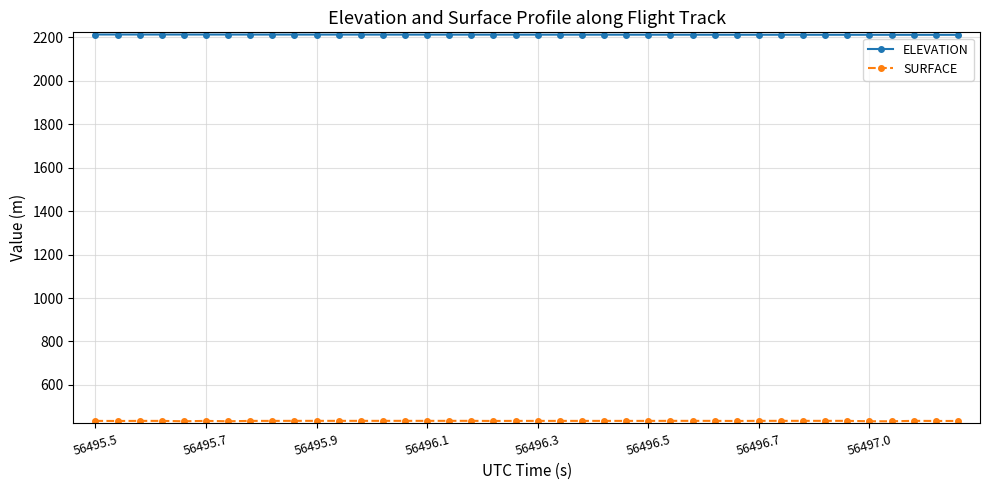

At how many categories does at least one series exceed 934?

40